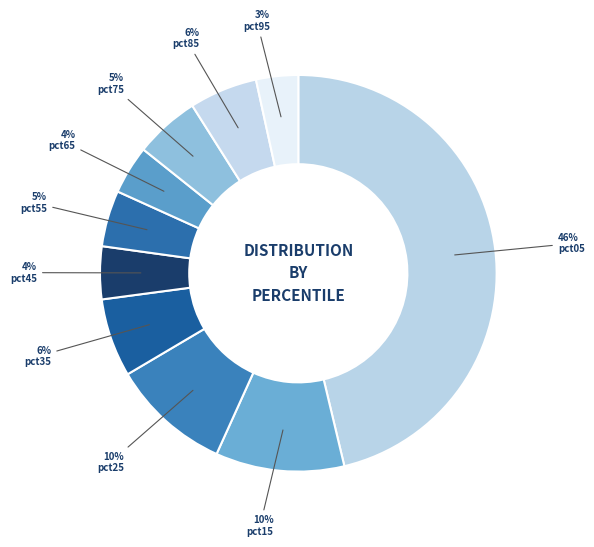

Is there a majority slice in this chart?

No